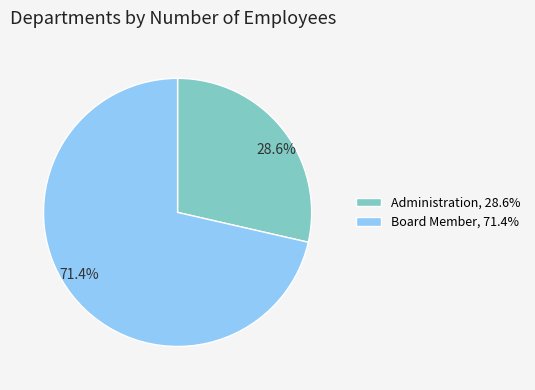

Is the sum of Administration and Board Member greater than half?

Yes